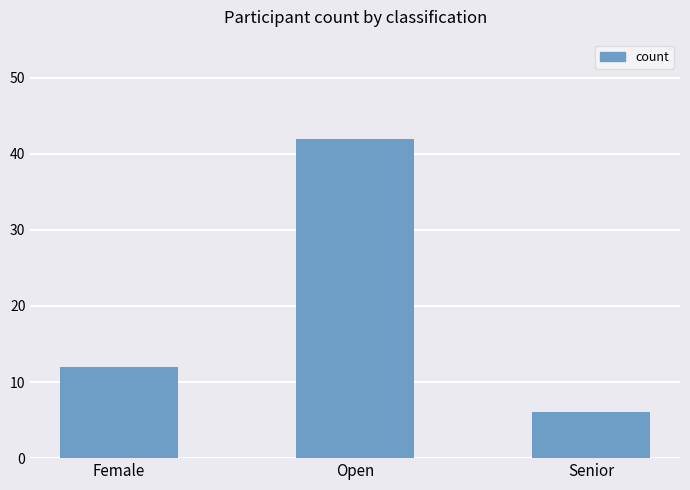

The value at Open is 59. True or false?

False